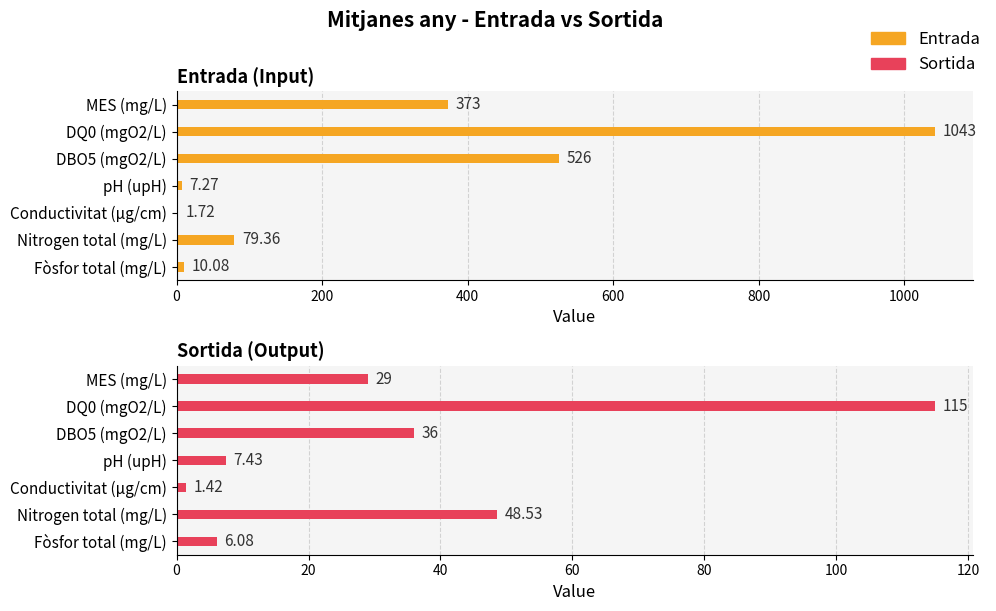

How many data points in Entrada are less than 79?

3